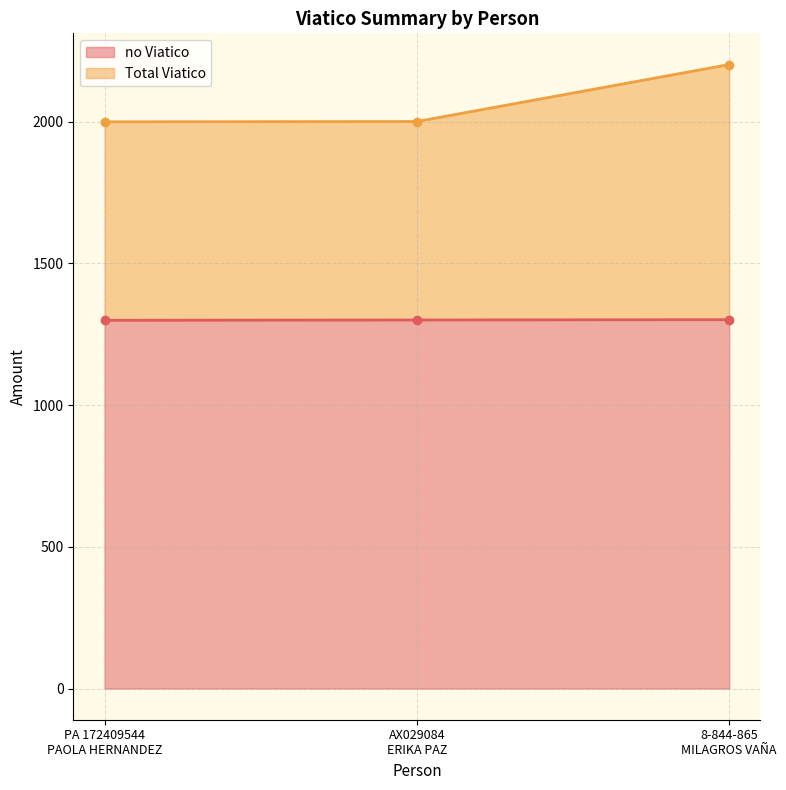

Between 8-844-865
MILAGROS VAÑA and PA 172409544
PAOLA HERNANDEZ, which is larger?

8-844-865
MILAGROS VAÑA